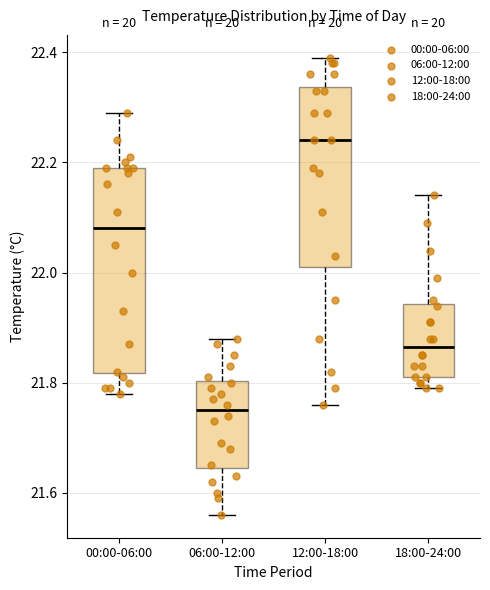

Where does the upper whisker of the box for 00:00-06:00 end on the y-axis? The values are not printed on the chart, so give them approximately, as read against the axis.

22.30